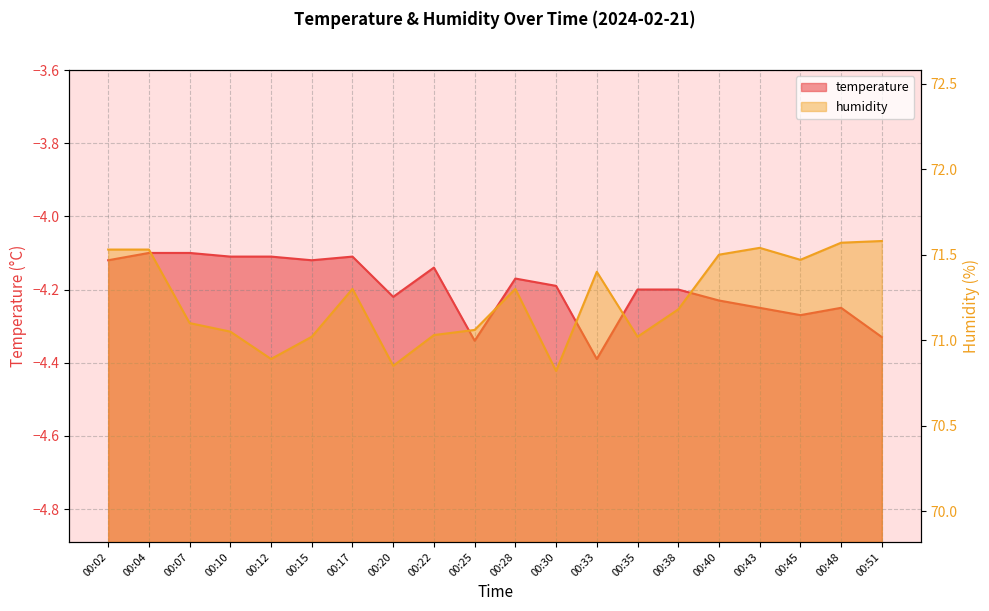

Reading left to right, list all the values displayed in this chart.

temperature: 00:02=-4.1	00:04=-4.1	00:07=-4.1	00:10=-4.1	00:12=-4.1	00:15=-4.1	00:17=-4.1	00:20=-4.2	00:22=-4.1	00:25=-4.3	00:28=-4.2	00:30=-4.2	00:33=-4.4	00:35=-4.2	00:38=-4.2	00:40=-4.2	00:43=-4.2	00:45=-4.3	00:48=-4.2	00:51=-4.3
humidity: 00:02=71.5	00:04=71.5	00:07=71.1	00:10=71.0	00:12=70.9	00:15=71.0	00:17=71.3	00:20=70.8	00:22=71.0	00:25=71.1	00:28=71.3	00:30=70.8	00:33=71.4	00:35=71.0	00:38=71.2	00:40=71.5	00:43=71.5	00:45=71.5	00:48=71.6	00:51=71.6